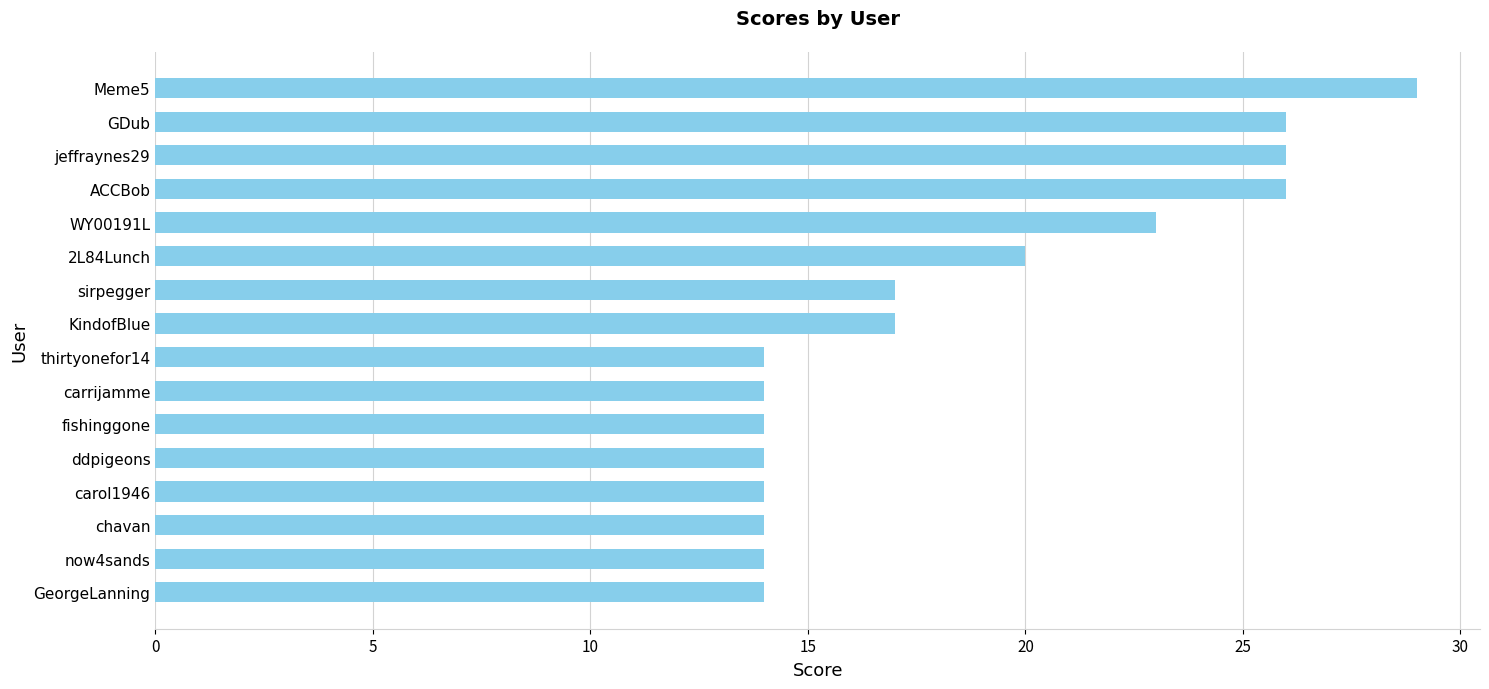

Reading bottom to top, what are all the values shown in this chart?

GeorgeLanning=14	now4sands=14	chavan=14	carol1946=14	ddpigeons=14	fishinggone=14	carrijamme=14	thirtyonefor14=14	KindofBlue=17	sirpegger=17	2L84Lunch=20	WY00191L=23	ACCBob=26	jeffraynes29=26	GDub=26	Meme5=29